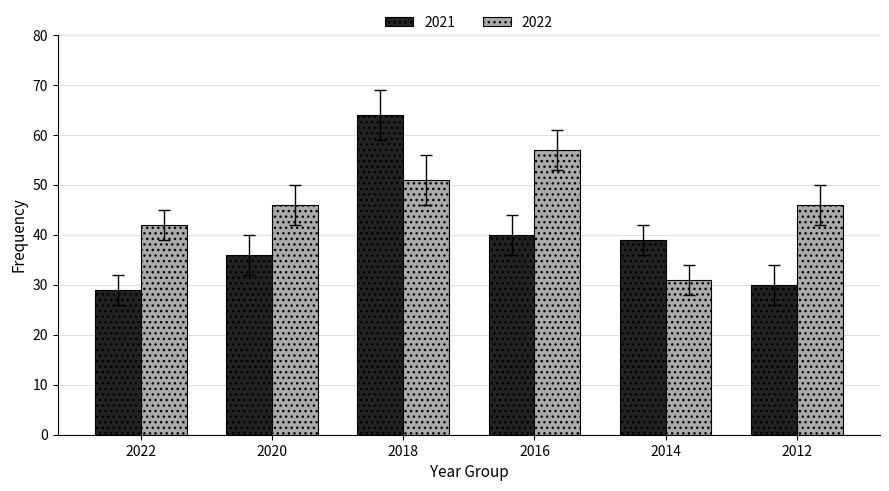

How many groups of bars are there?

6